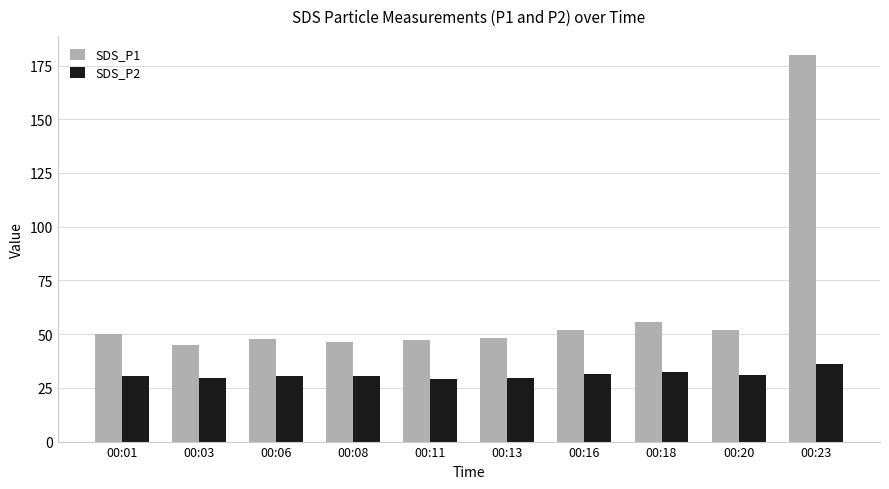

How many groups of bars are there?

10